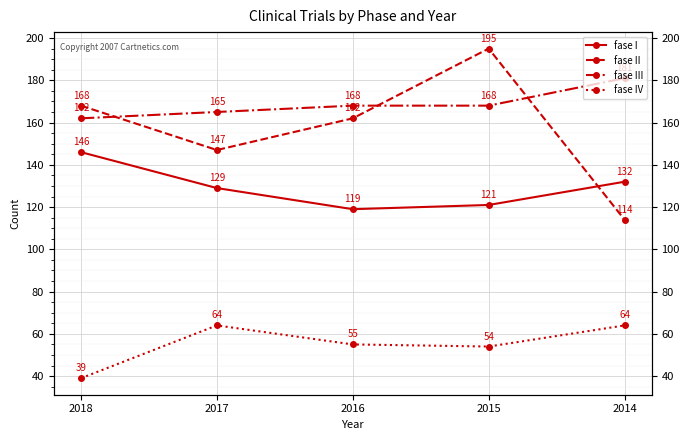

Reading left to right, list all the values displayed in this chart.

fase I: 2018=146	2017=129	2016=119	2015=121	2014=132
fase II: 2018=168	2017=147	2016=162	2015=195	2014=114
fase III: 2018=162	2017=165	2016=168	2015=168	2014=181
fase IV: 2018=39	2017=64	2016=55	2015=54	2014=64